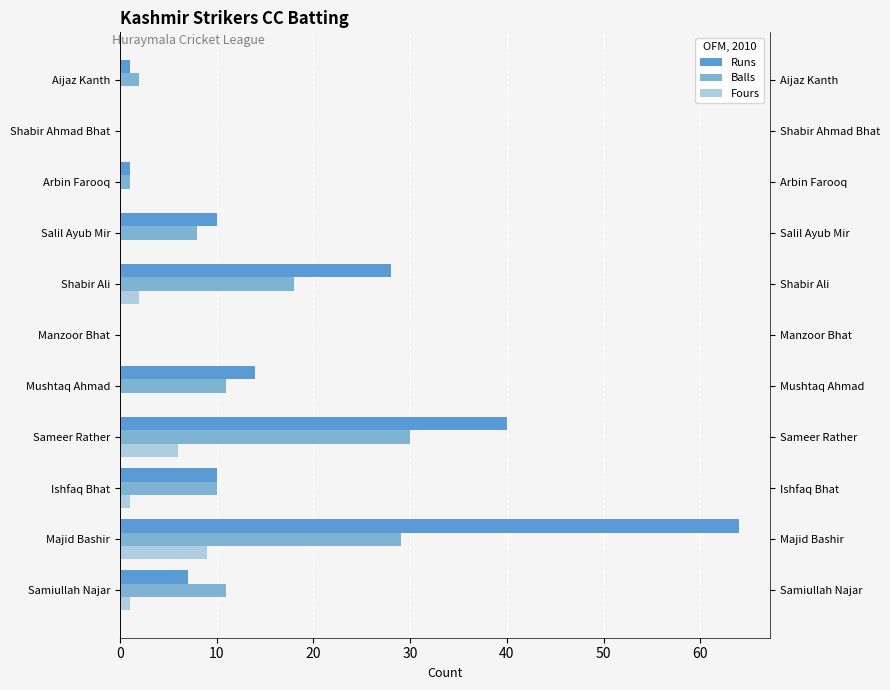

List the series in order of their overall mean, lowest first.

Fours, Balls, Runs